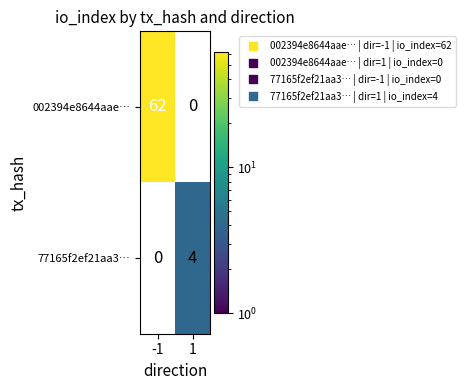

What value does the 002394e8644aae… series have at -1?

62